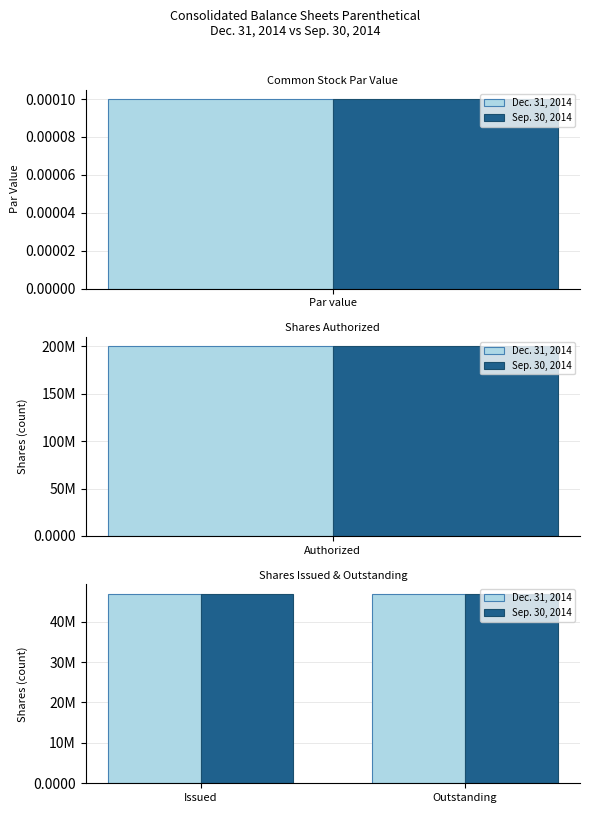

At which label is Dec. 31, 2014 closest to 100000000?

Common stock shares issued